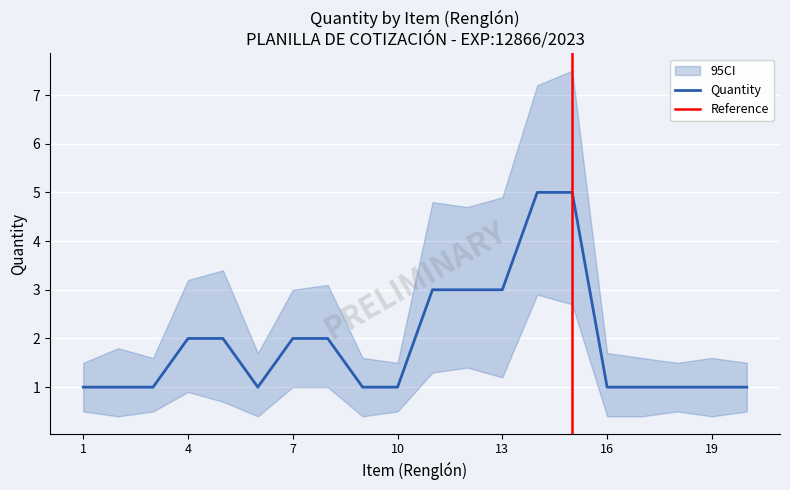

What is the ratio of the value at 6 to the value at 4?

0.5